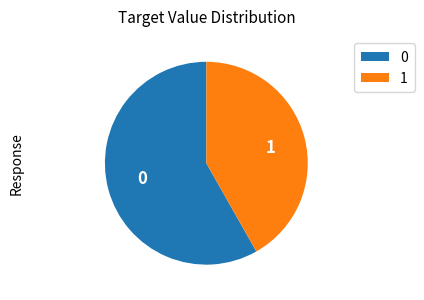

Approximately how many times larger is the value at 0 compared to 1?

1.4